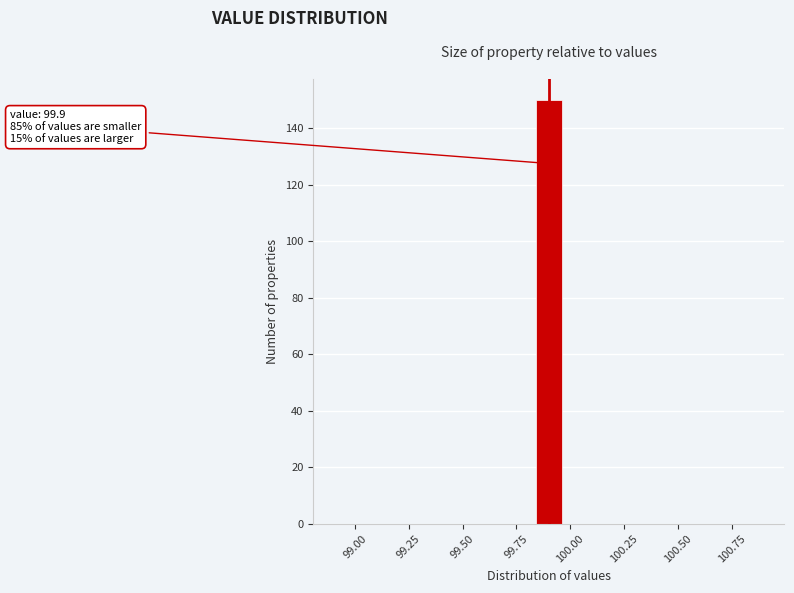

Around what value on the x-axis is the tallest bar? Give the approximate position of its centre, as read against the axis.

99.90